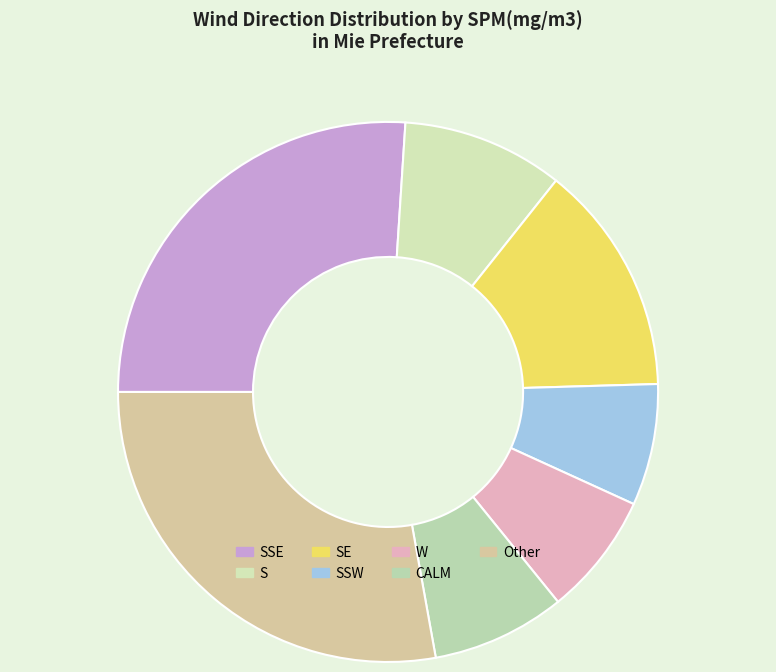

Count the number of slices in the pie.

7